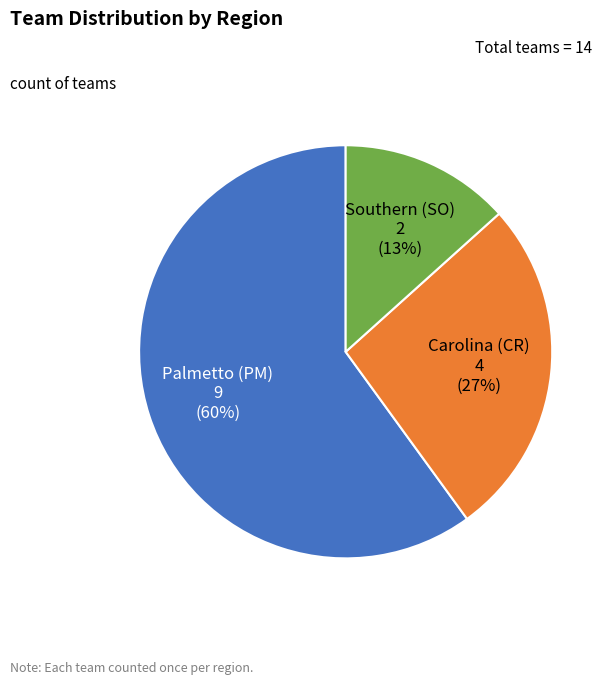

Approximately how many times larger is the value at Southern (SO) compared to Carolina (CR)?

0.5